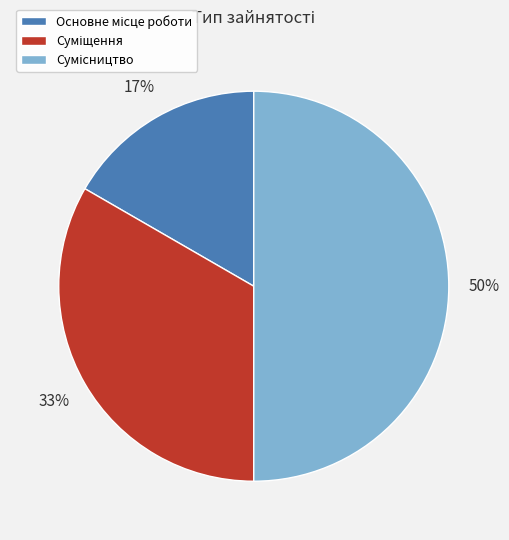

How many slices are in this pie chart?

3